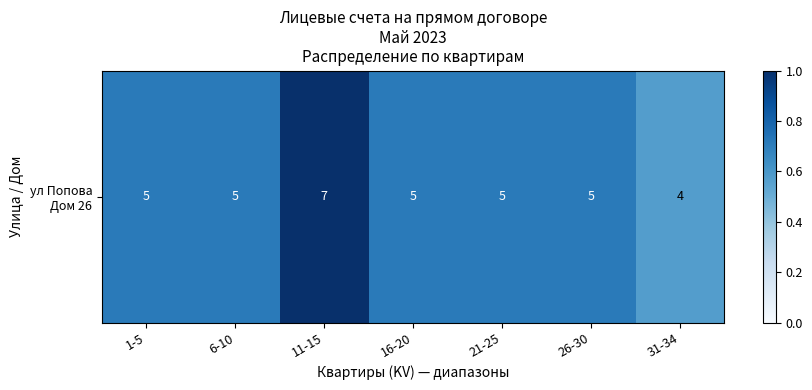

Is it true that the value at 1-5 is 1.0?

False